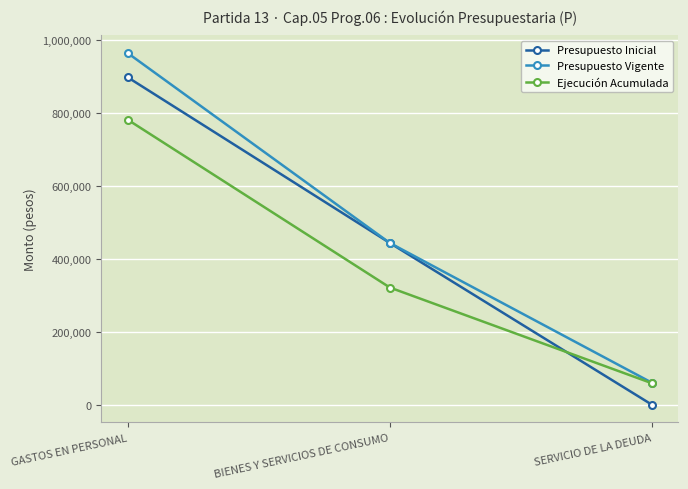

At which category is the sum across all series the highest?

GASTOS EN PERSONAL